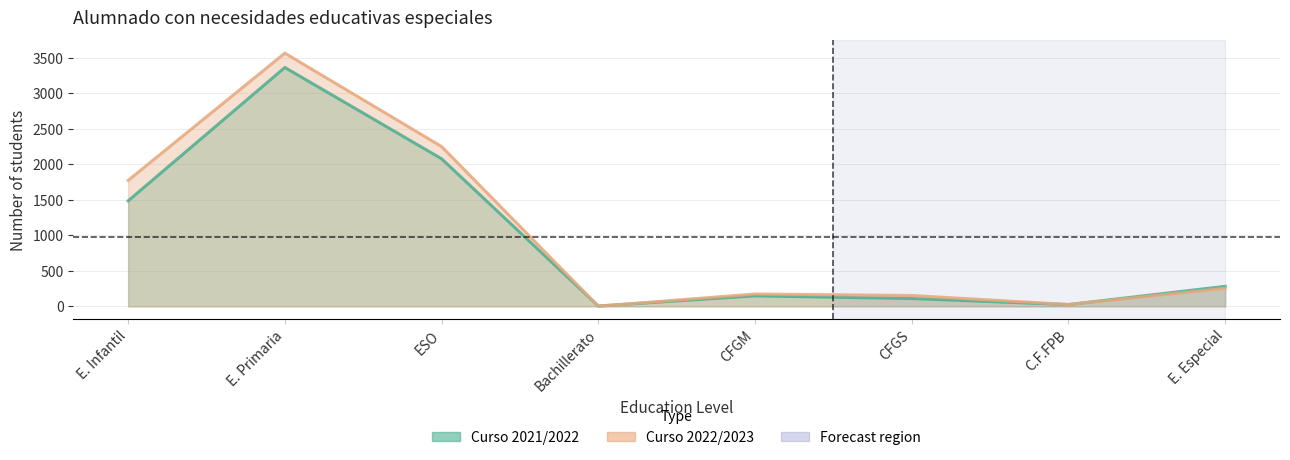

After their last crossing, which series has the higher values: Curso 2021/2022 or Curso 2022/2023?

Curso 2021/2022